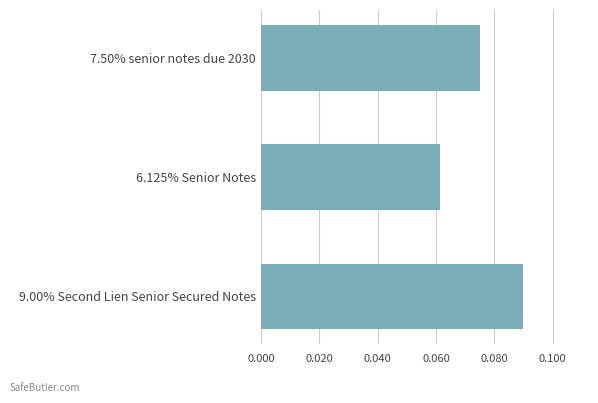

How many bars are there in total?

3